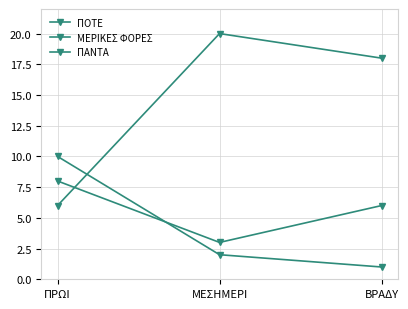

Which series has the largest total across all categories?

ΠΑΝΤΑ